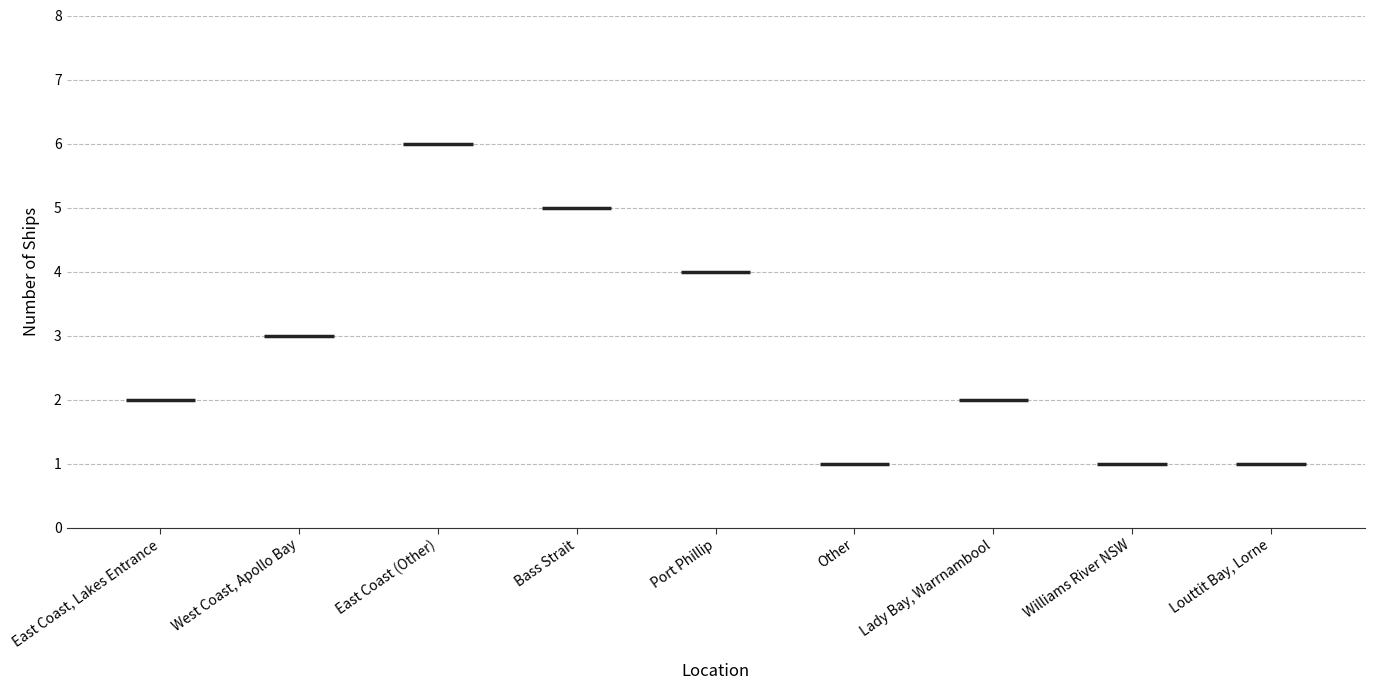

How many values exceed 2?

4